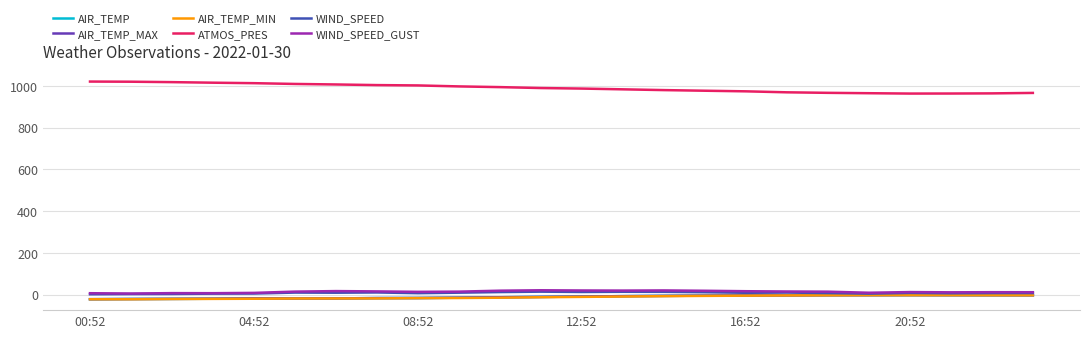

True or false: AIR_TEMP and ATMOS_PRES intersect in this chart.

False